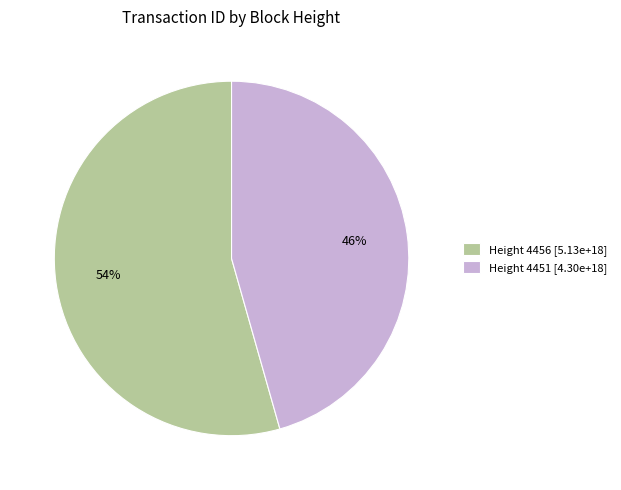

To the nearest percent, what is the average slice percentage?

50%